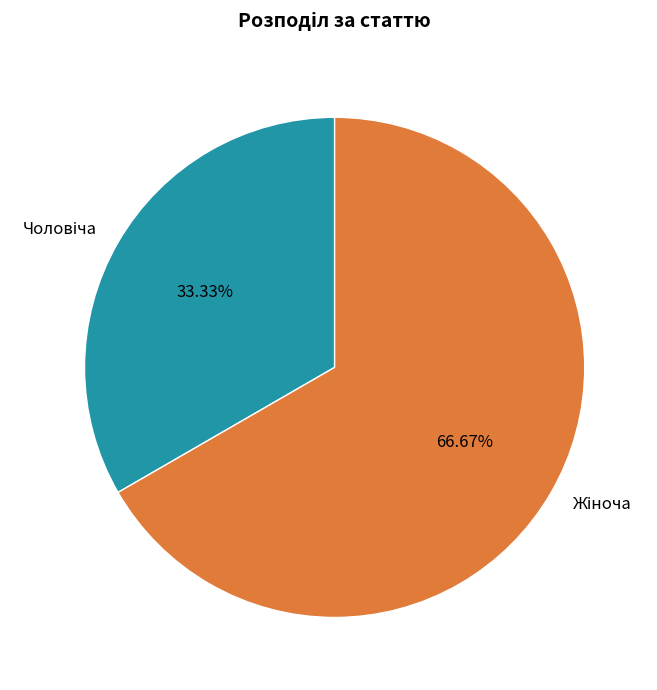

Is there any slice that represents more than half of the pie?

Yes